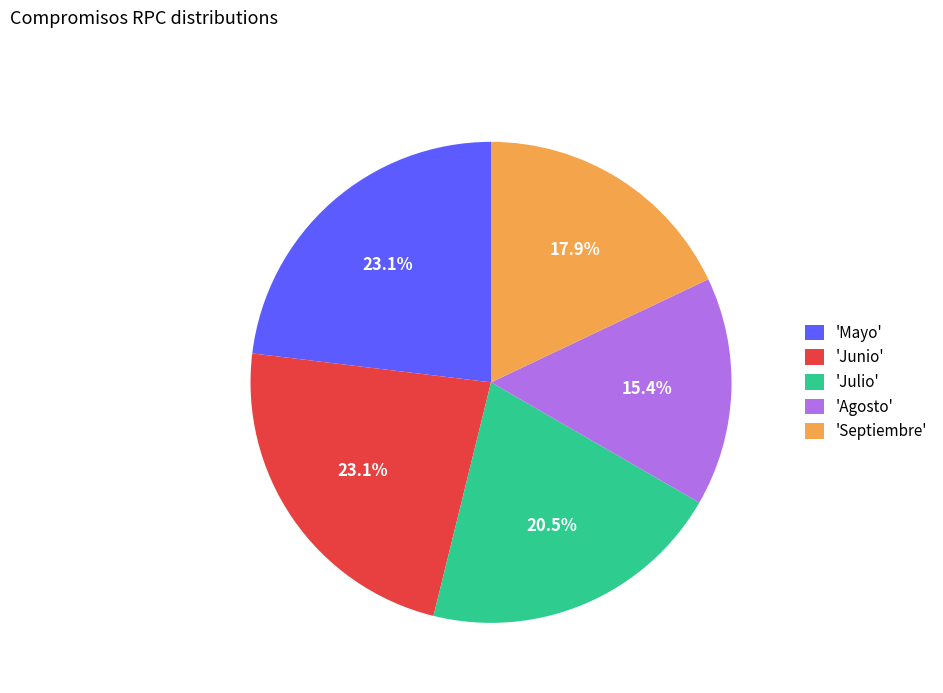

Does 'Julio' account for over 50% of the chart?

No